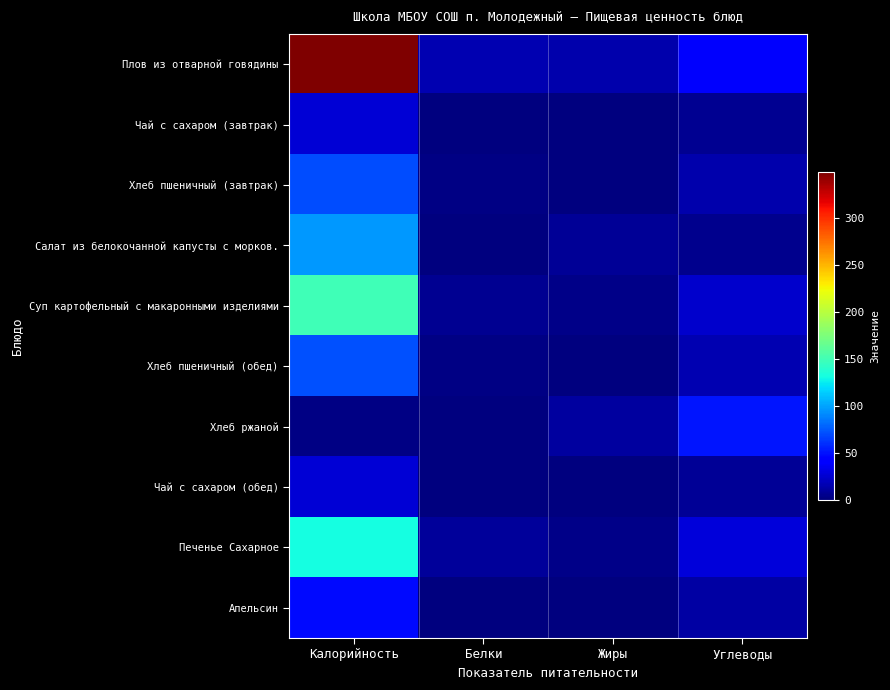

At which category does the chart reach its peak across all series?

Калорийность